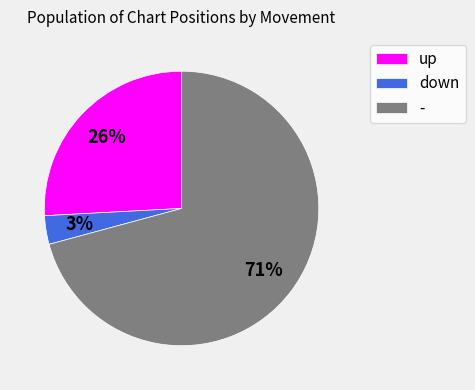

Combined, do up and down account for over 50%?

No